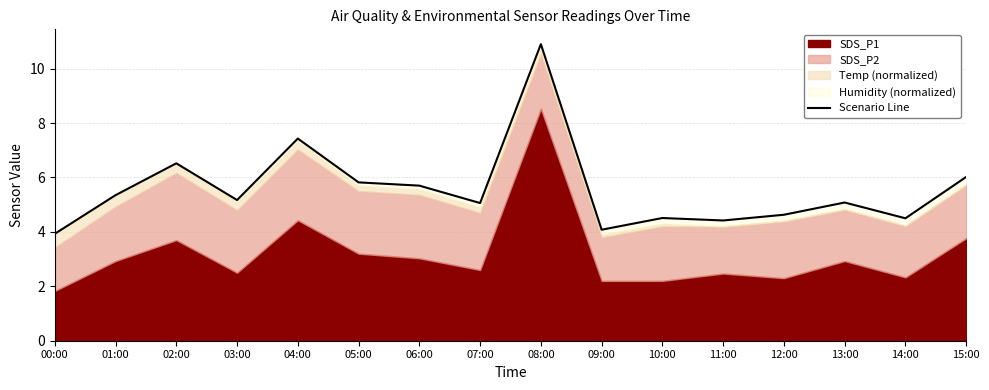

What is the label of the 3rd point from the left?

02:00